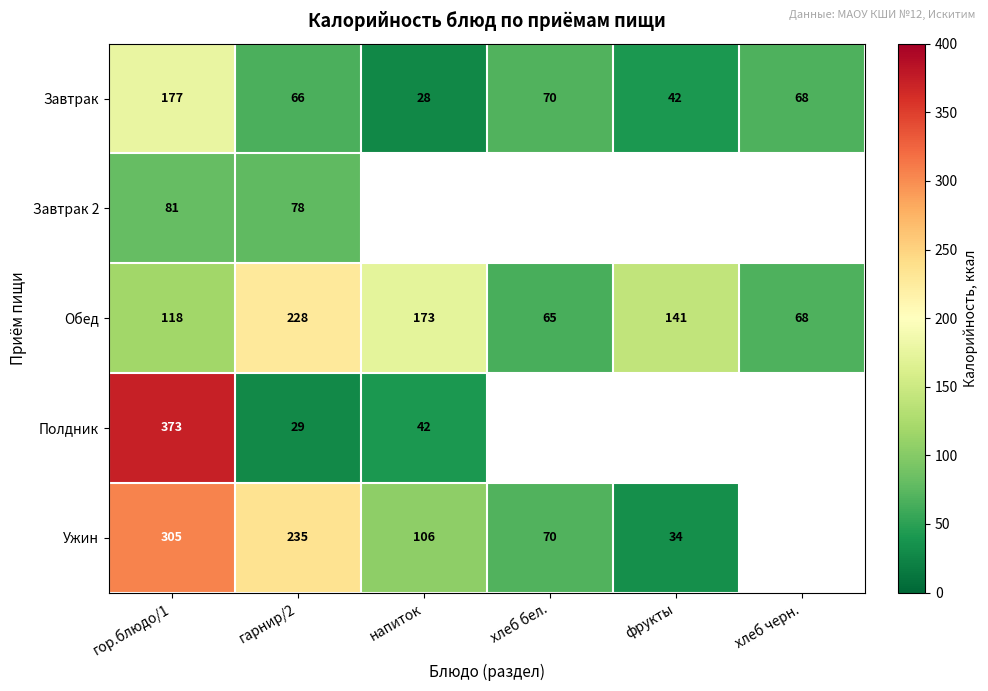

List the labels in order of Завтрак value, largest first.

гор.блюдо/1, хлеб бел., хлеб черн., гарнир/2, фрукты, напиток